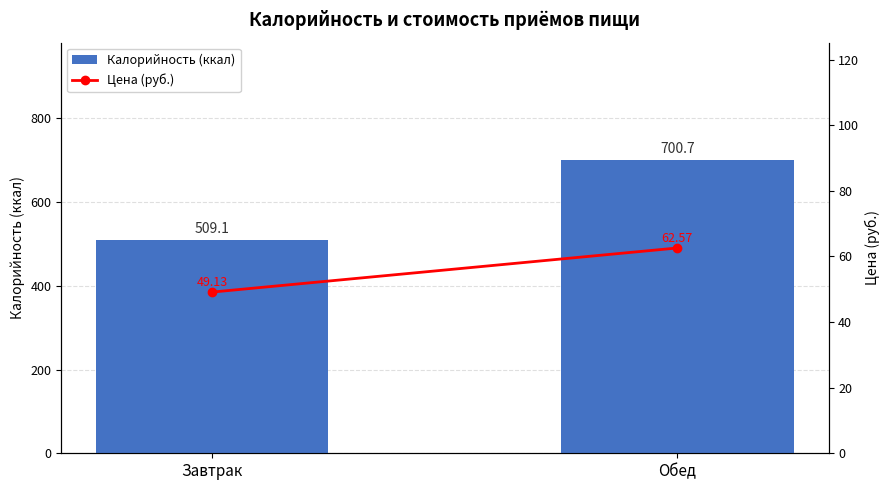

Is it true that Калорийность (ккал) equals 262.3 at Завтрак?

False